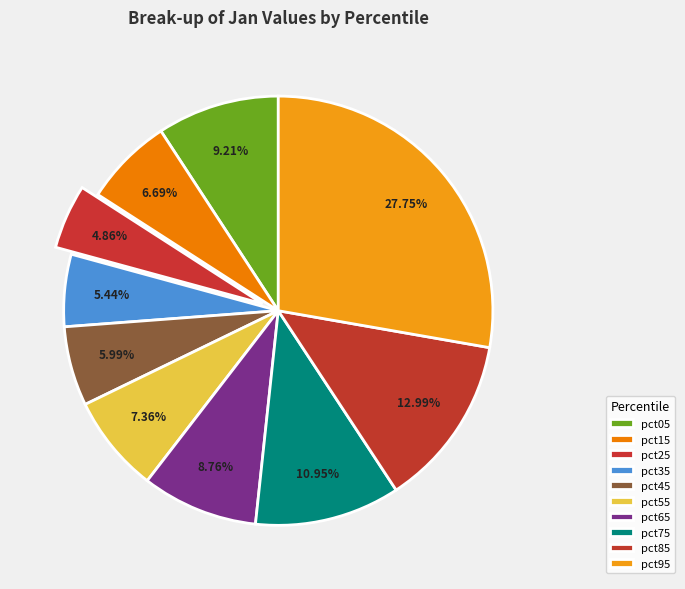

Combined, what portion of the pie is pct15 and pct85?

19.7%